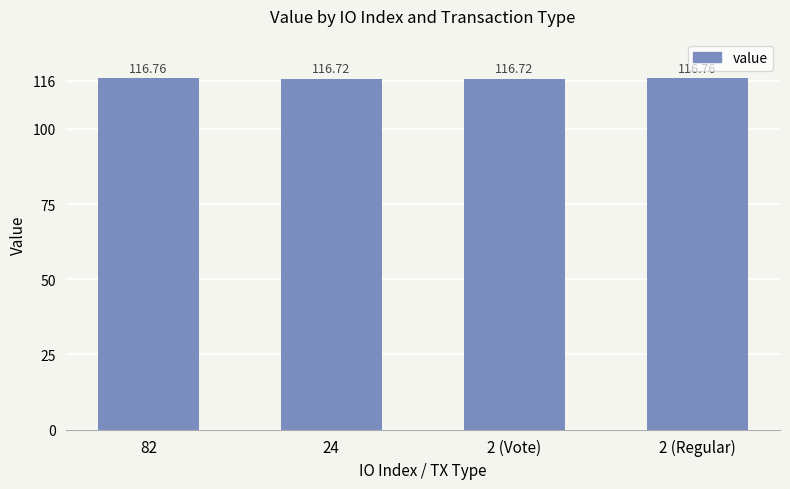

Which has a higher value, 24 or 82?

82